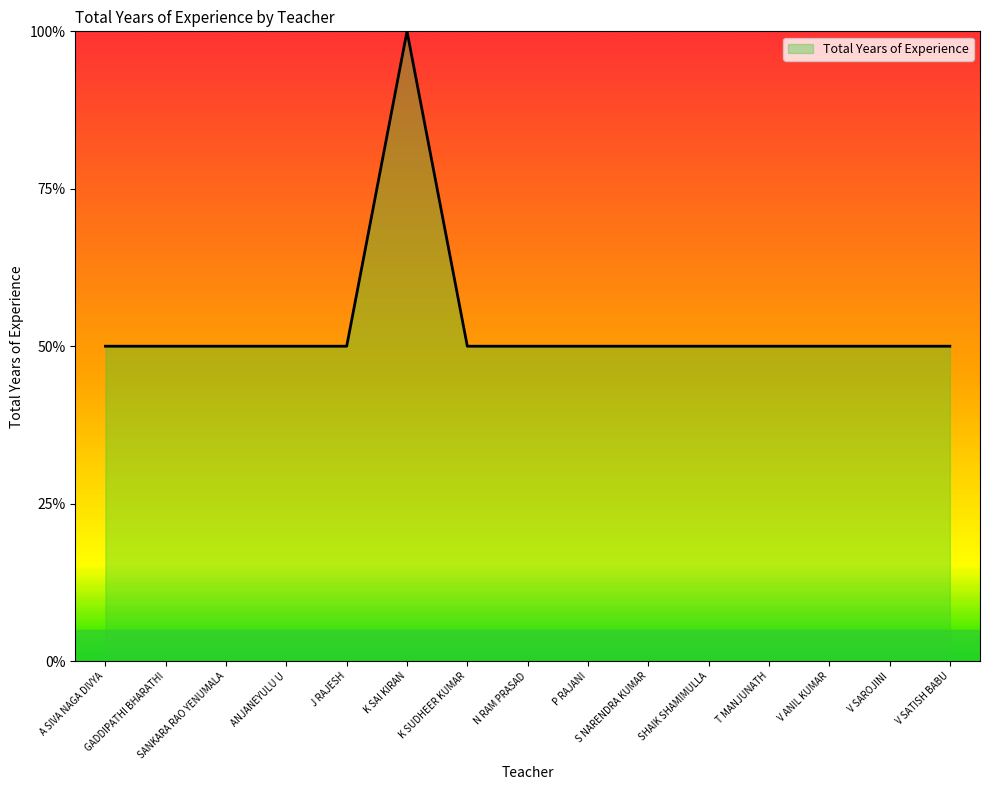

Reading right to left, extract all data points from this chart.

1	1	1	1	1	1	1	1	1	2	1	1	1	1	1